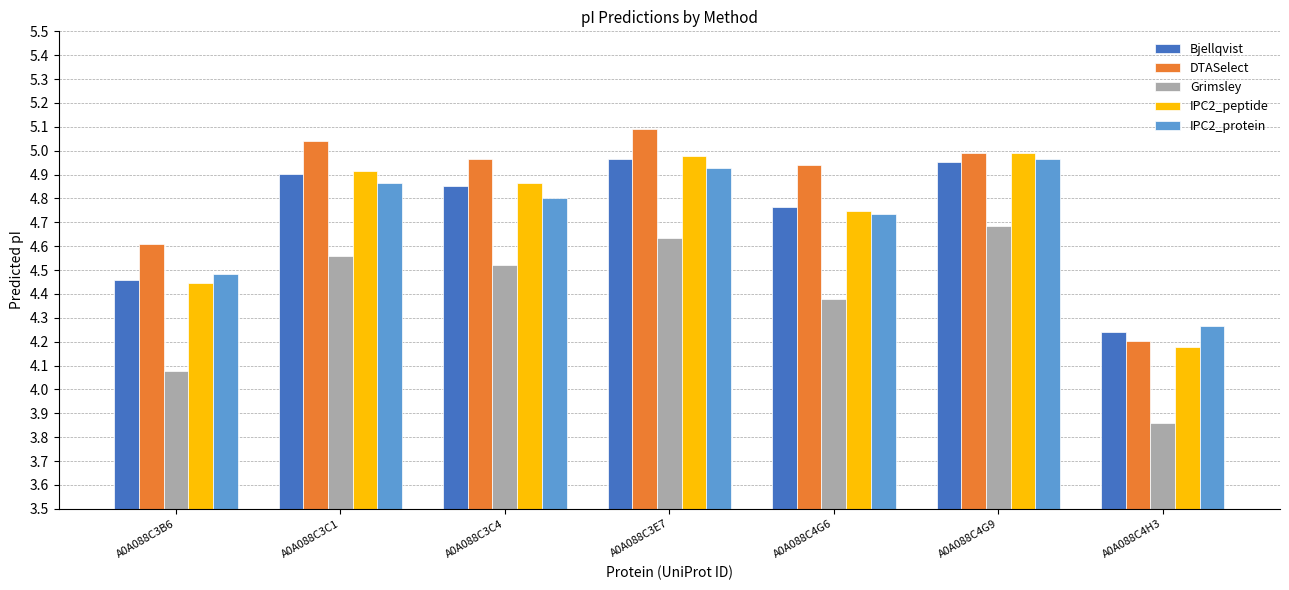

At A0A088C4H3, list the series in order from largest to smallest.

IPC2_protein, Bjellqvist, DTASelect, IPC2_peptide, Grimsley